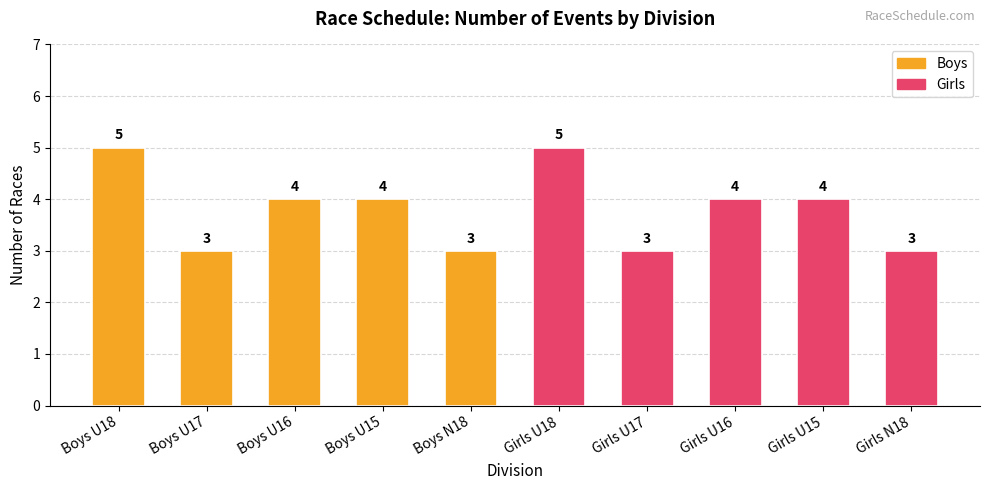

Reading left to right, list all the values displayed in this chart.

Boys U18=5	Boys U17=3	Boys U16=4	Boys U15=4	Boys N18=3	Girls U18=5	Girls U17=3	Girls U16=4	Girls U15=4	Girls N18=3